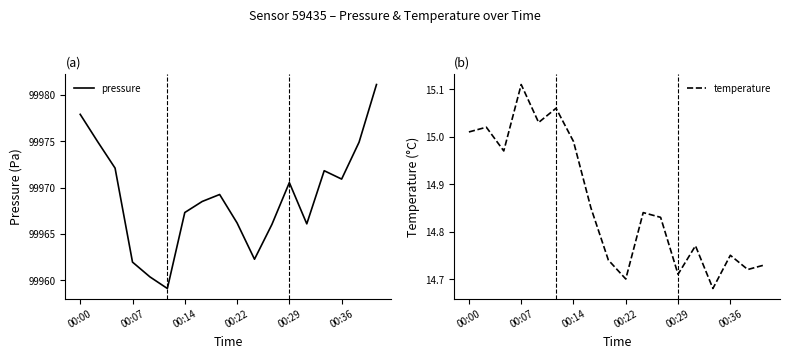

True or false: pressure and temperature cross at least once.

False